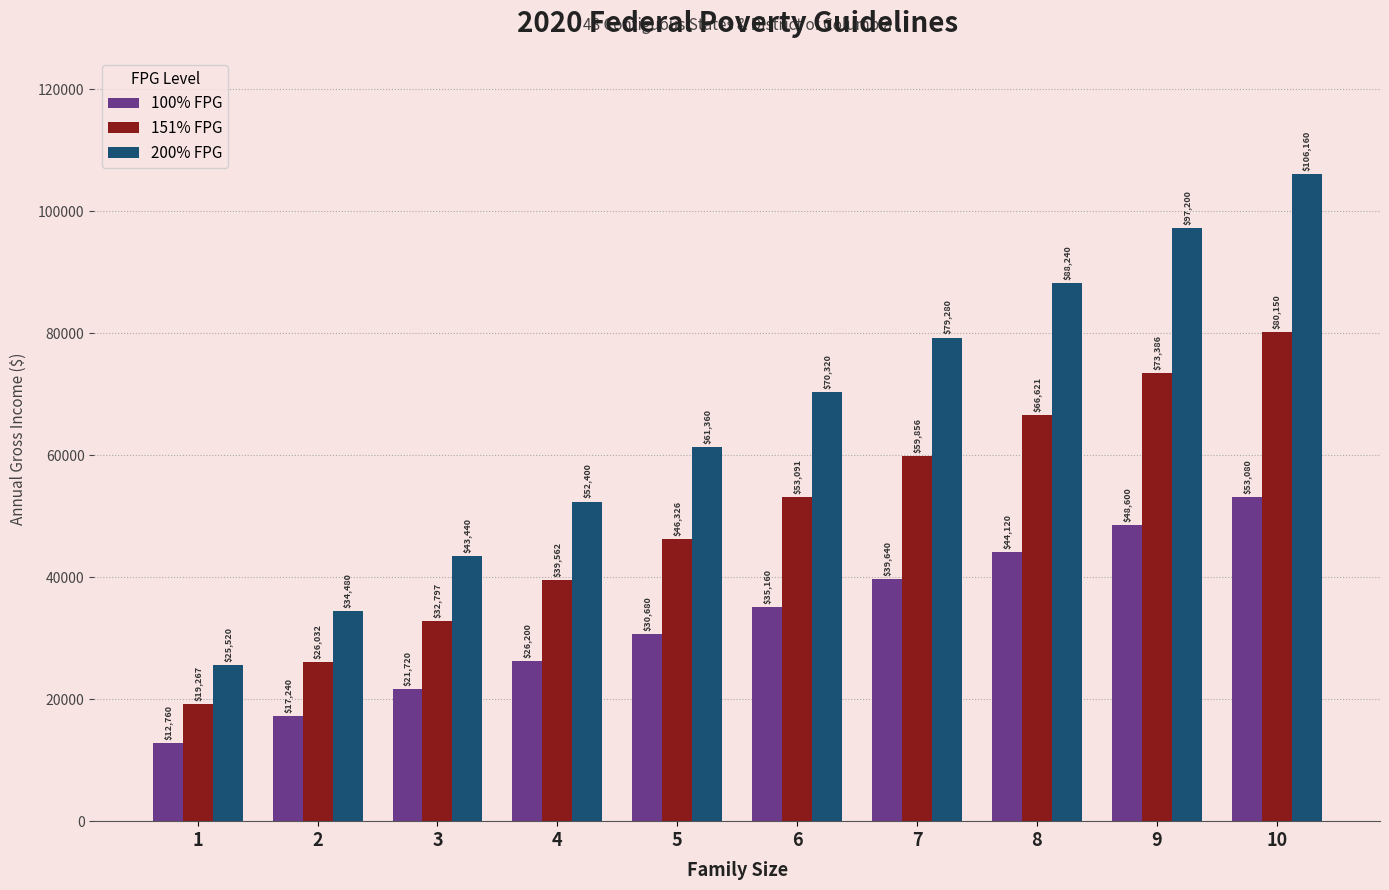

List the series in order of their overall mean, highest first.

200% FPG, 151% FPG, 100% FPG